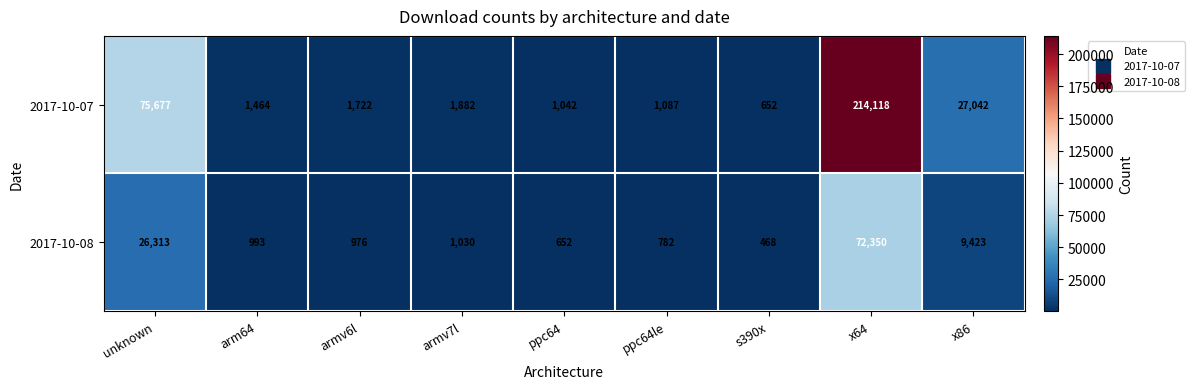

The value of 2017-10-08 at s390x is 778. True or false?

False